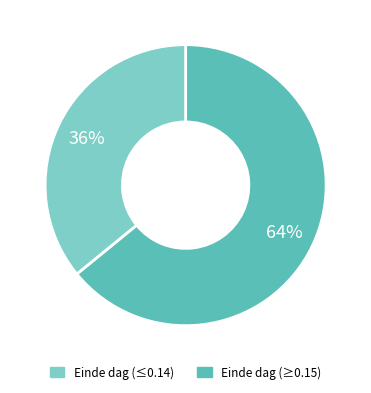

Is there any slice that represents more than half of the pie?

Yes